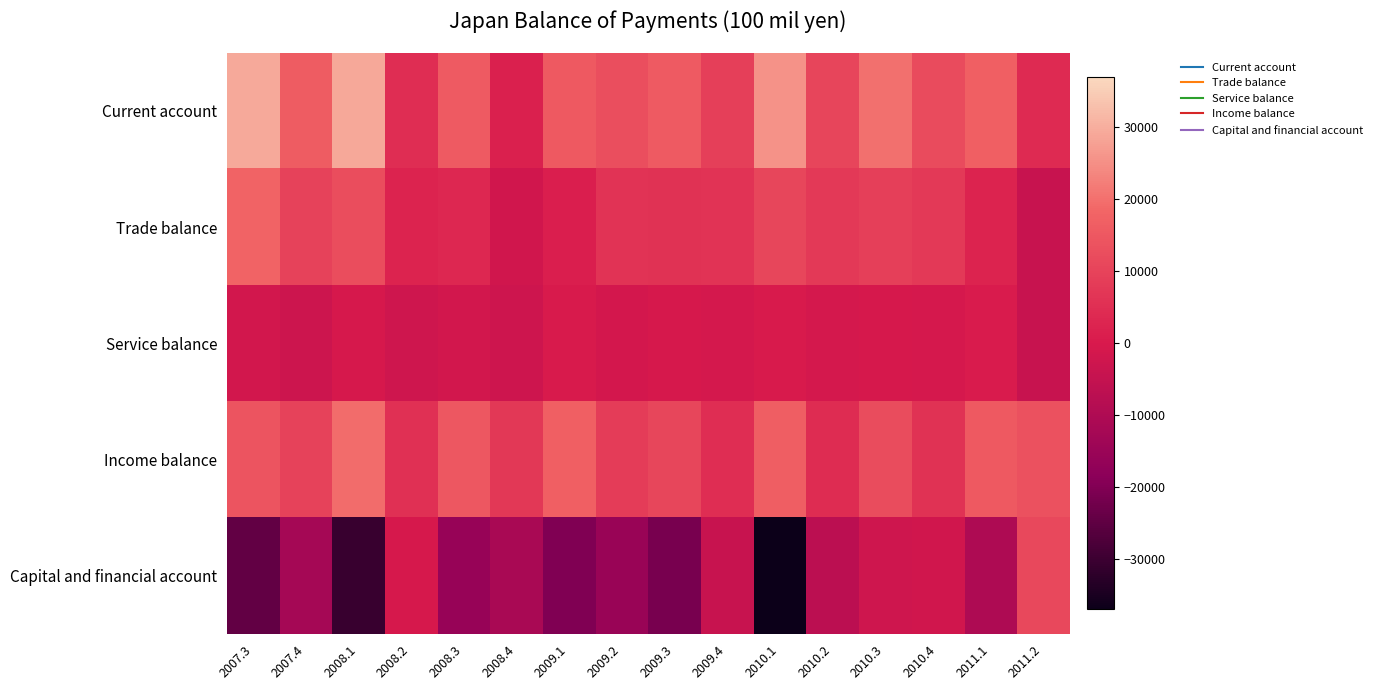

Reading left to right, what are all the values shown in this chart?

Current account: 2007.3=29259	2007.4=15891	2008.1=29024	2008.2=4716	2008.3=15646	2008.4=1629	2009.1=15346	2009.2=12794	2009.3=15767	2009.4=9156	2010.1=25564	2010.2=10578	2010.3=20175	2010.4=11979	2011.1=16791	2011.2=4056
Trade balance: 2007.3=17707	2007.4=9968	2008.1=12456	2008.2=2490	2008.3=3202	2008.4=-1959	2009.1=1271	2009.2=6072	2009.3=6049	2009.4=6240	2010.1=10890	2010.2=7620	2010.3=9110	2010.4=7635	2011.1=2403	2011.2=-4175
Service balance: 2007.3=-1602	2007.4=-3099	2008.1=-512	2008.2=-2472	2008.3=-1525	2008.4=-2884	2009.1=270	2009.2=-1207	2009.3=-332	2009.4=-1079	2010.1=105	2010.2=-918	2010.3=-495	2010.4=-752	2011.1=543	2011.2=-4213
Income balance: 2007.3=14169	2007.4=10027	2008.1=19593	2008.2=5716	2008.3=14860	2008.4=7267	2009.1=16987	2009.2=8564	2009.3=10794	2009.4=4783	2010.1=16676	2010.2=4607	2010.3=12346	2010.4=5854	2011.1=15347	2011.2=13308
Capital and financial account: 2007.3=-24325	2007.4=-12212	2008.1=-30313	2008.2=-353	2008.3=-15610	2008.4=-11358	2009.1=-20063	2009.2=-15092	2009.3=-21113	2009.4=-4225	2010.1=-36945	2010.2=-7161	2010.3=-2513	2010.4=-1783	2011.1=-10314	2011.2=11466